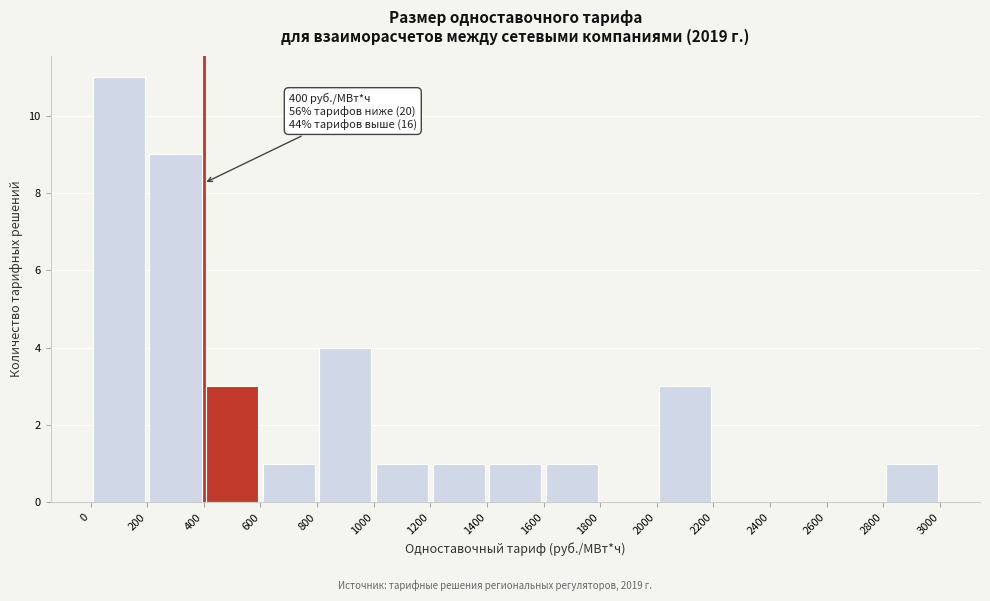

Which range on the x-axis has the tallest bar?

0 to 200